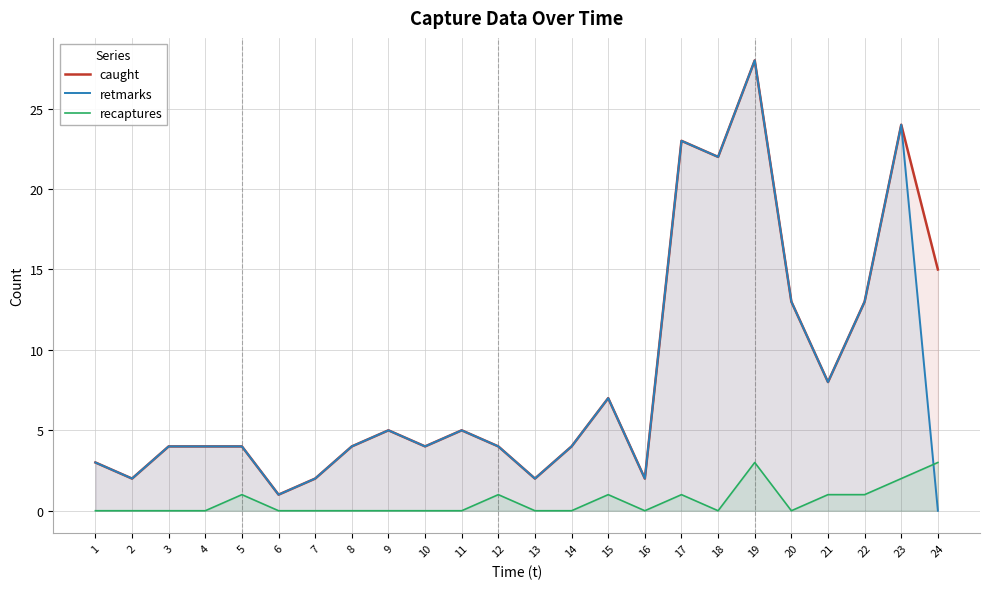

Between 16 and 13, which is larger?

16